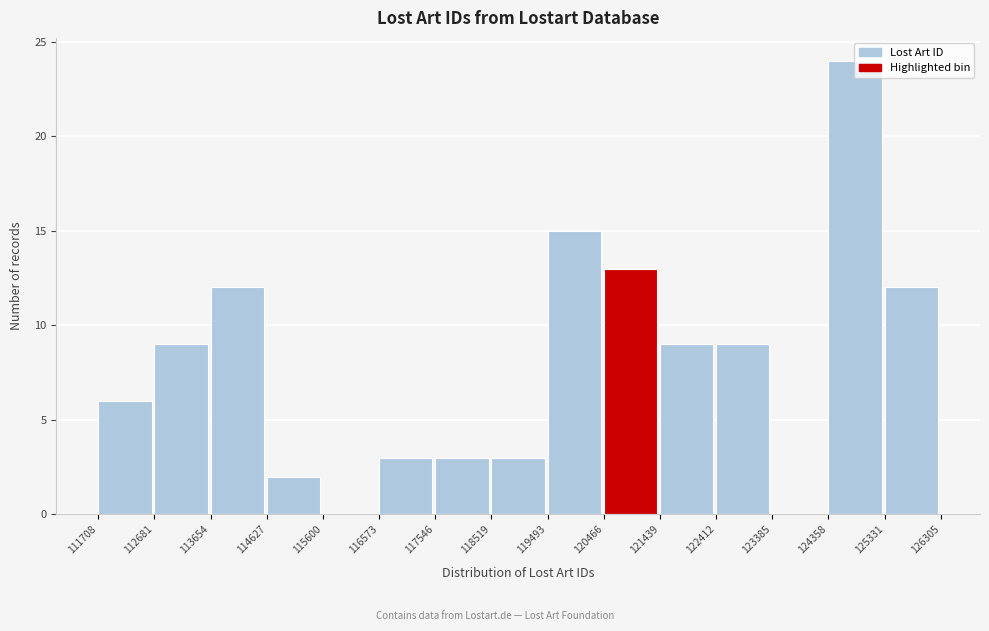

How tall is the bar that spans 113654 to 114627 on the x-axis? The values are not printed on the chart, so give them approximately, as read against the axis.

12